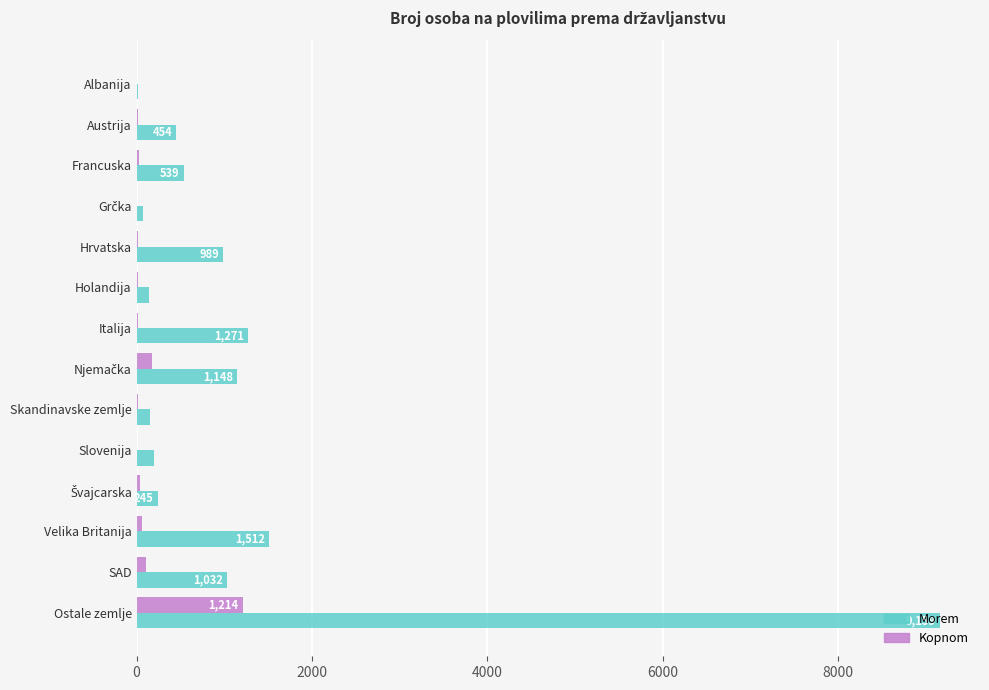

What is the highest value of the Morem series?

9159